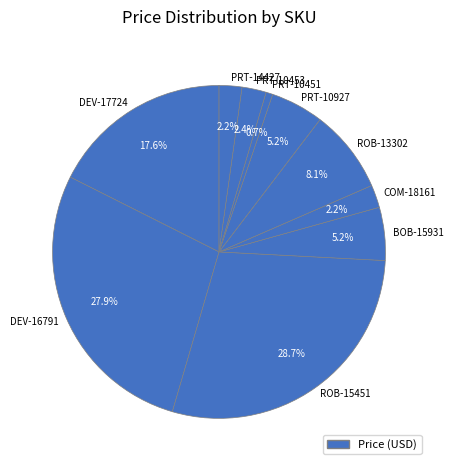

Count the number of slices in the pie.

10